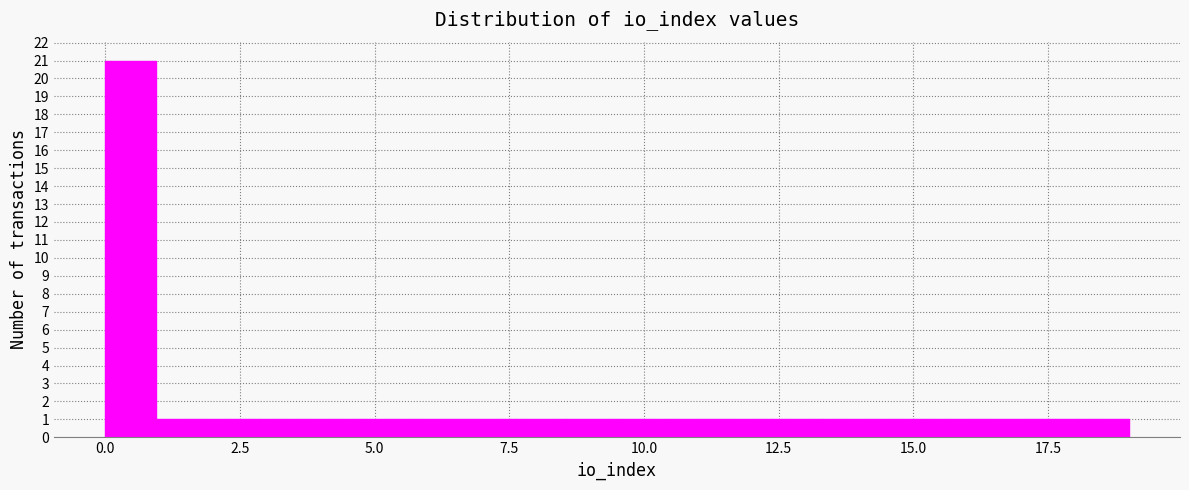

Around what value on the x-axis is the tallest bar? Give the approximate position of its centre, as read against the axis.

0.5